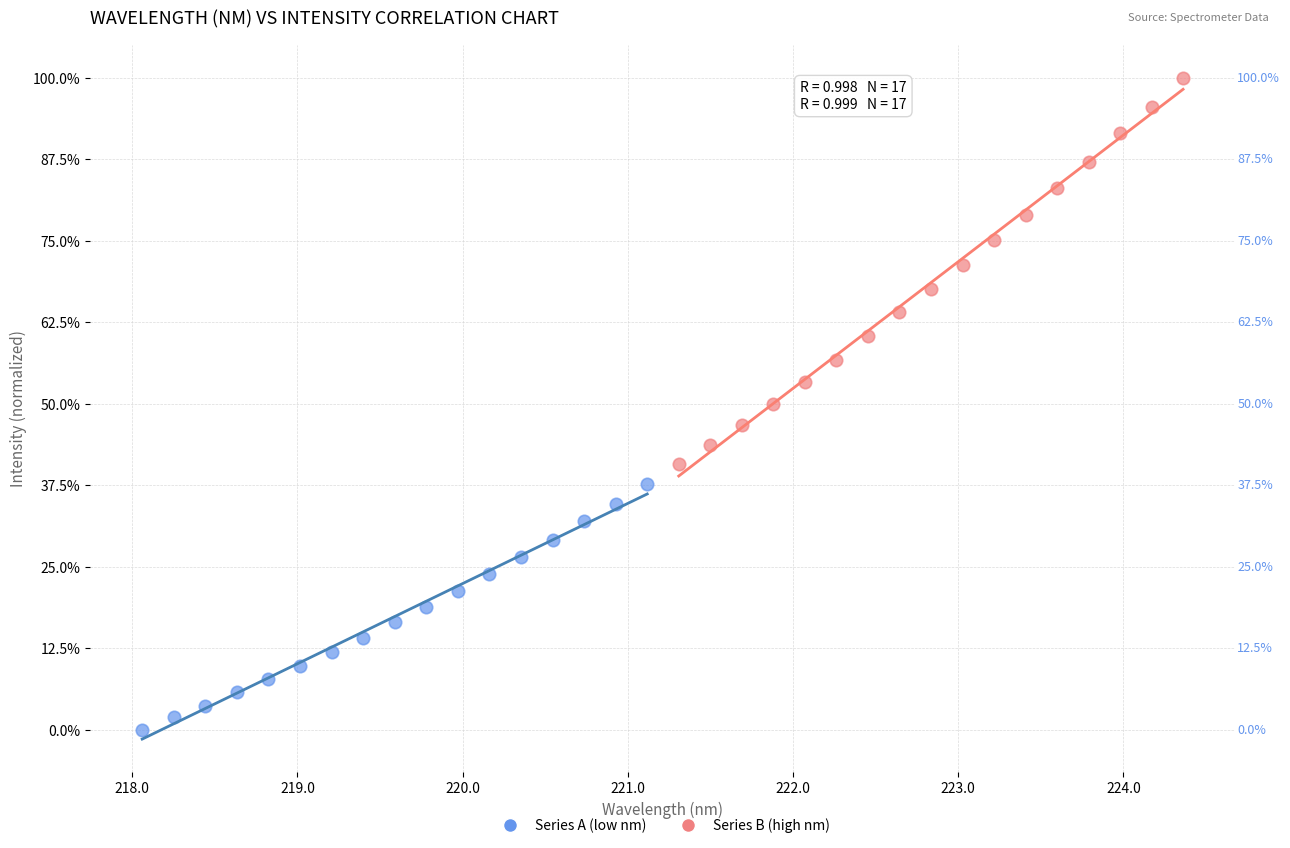

Which series has the largest Y range (max minus min)?

Series B (high nm)